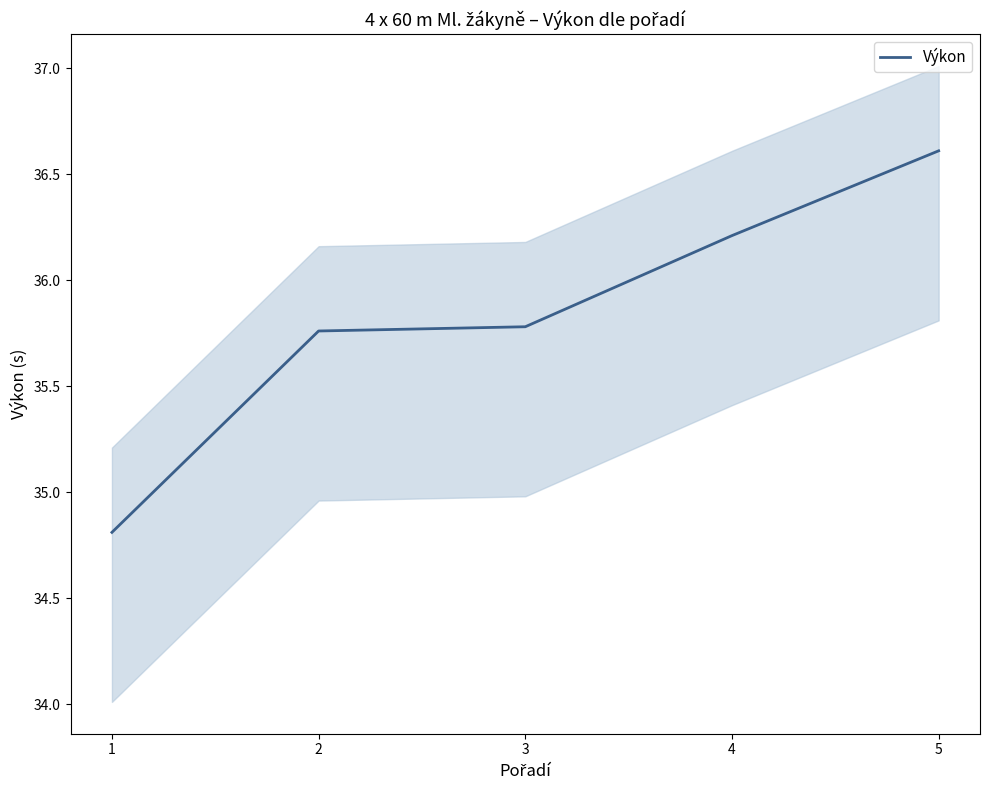

Reading right to left, extract all data points from this chart.

36.6	36.2	35.8	35.8	34.8